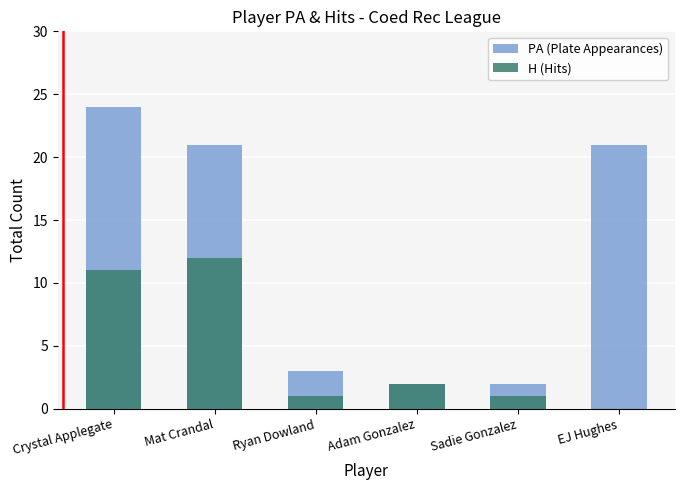

What is the label of the 4th bar from the left?

Adam Gonzalez